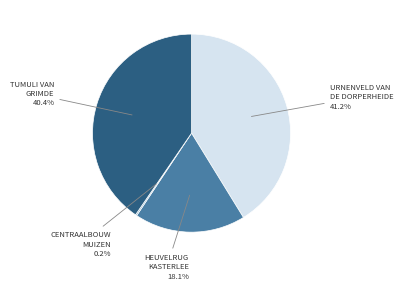

Is there any slice that represents more than half of the pie?

No